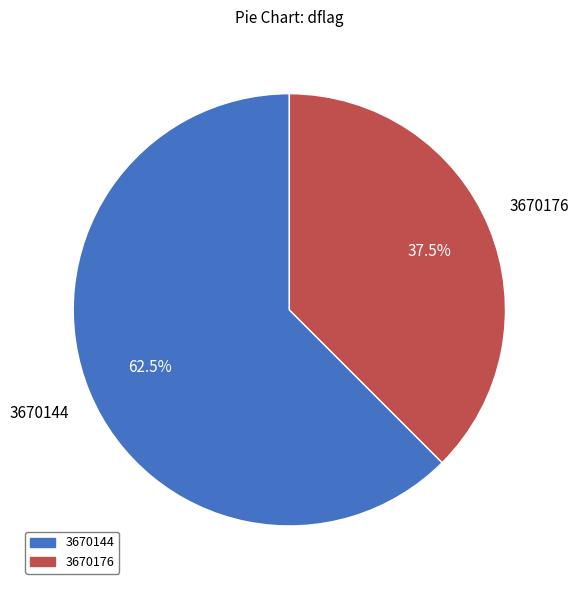

Does 3670176 account for over 50% of the chart?

No